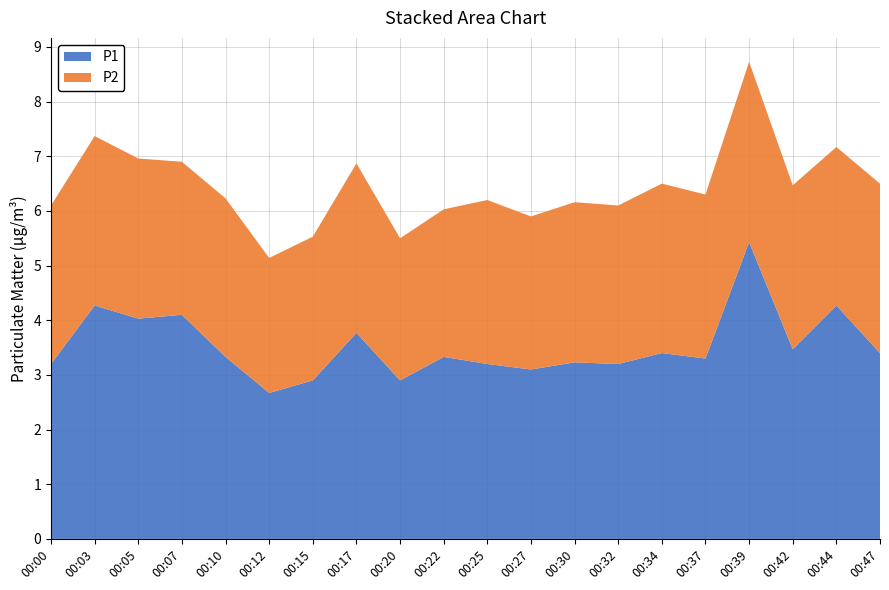

Reading right to left, extract all data points from this chart.

P1: 00:47=3.4	00:44=4.3	00:42=3.5	00:39=5.4	00:37=3.3	00:34=3.4	00:32=3.2	00:30=3.2	00:27=3.1	00:25=3.2	00:22=3.3	00:20=2.9	00:17=3.8	00:15=2.9	00:12=2.7	00:10=3.3	00:07=4.1	00:05=4.0	00:03=4.3	00:00=3.2
P2: 00:47=3.1	00:44=2.9	00:42=3.0	00:39=3.3	00:37=3.0	00:34=3.1	00:32=2.9	00:30=2.9	00:27=2.8	00:25=3.0	00:22=2.7	00:20=2.6	00:17=3.1	00:15=2.6	00:12=2.5	00:10=2.9	00:07=2.8	00:05=2.9	00:03=3.1	00:00=2.9